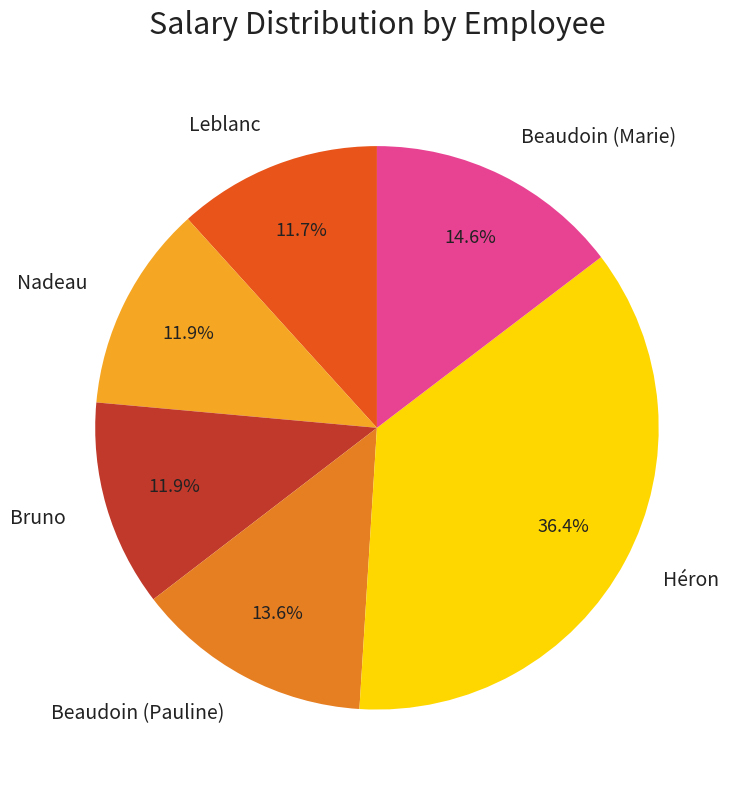

What is the ratio of the value at Bruno to the value at Beaudoin (Pauline)?

0.9